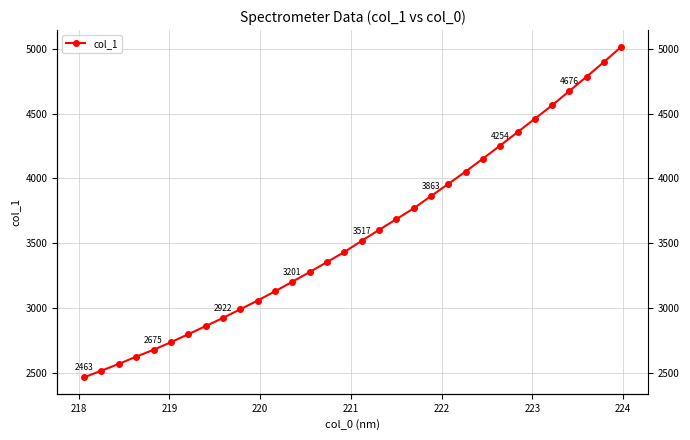

What is the minimum value shown in the chart?

2463.2